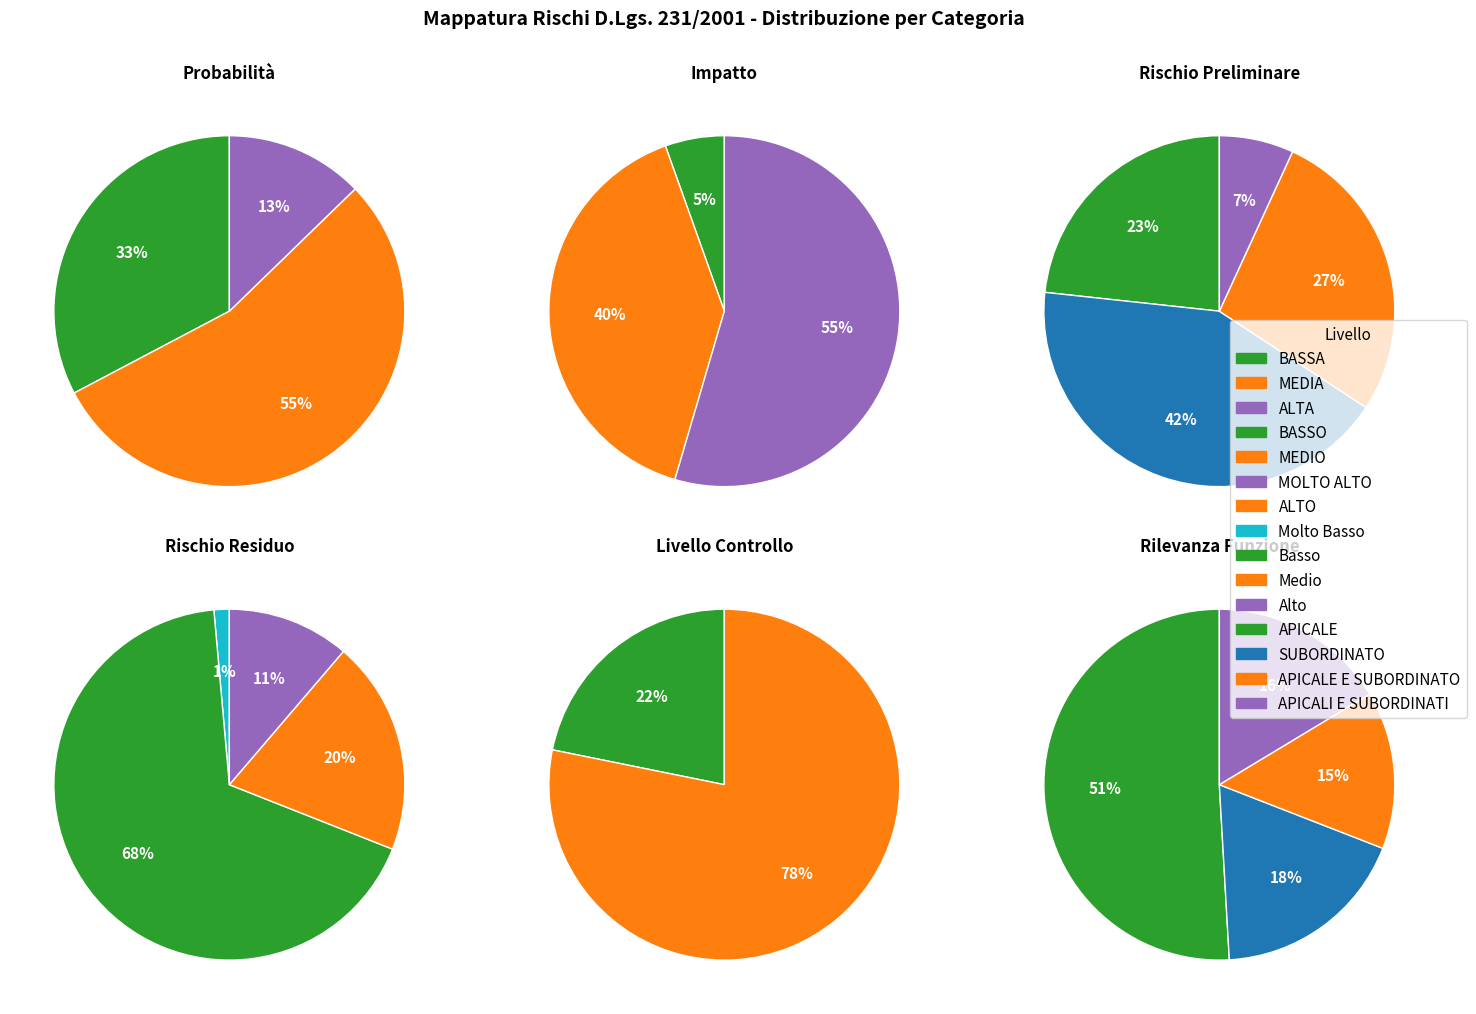

Is it true that ALTA is 22% of the pie?

False